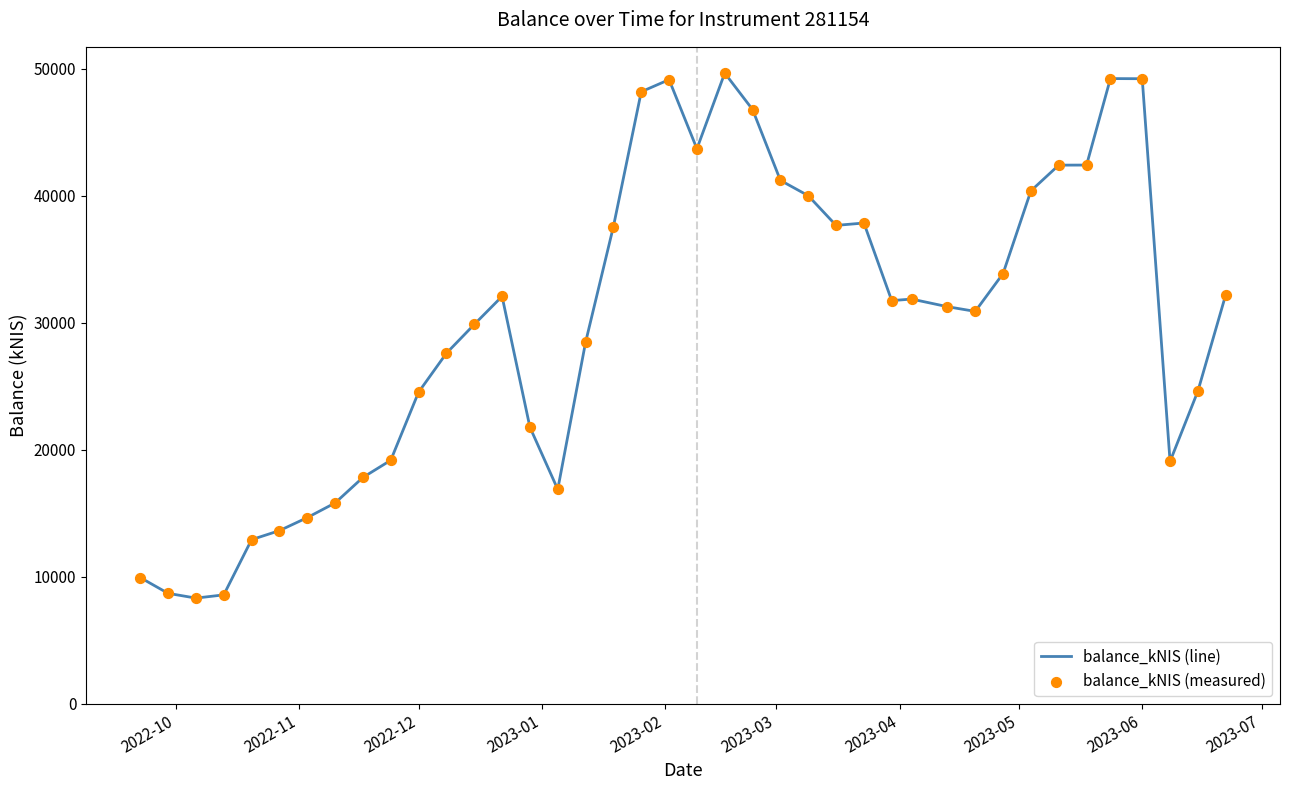

What is the difference between the maximum and minimum values?

41338.0